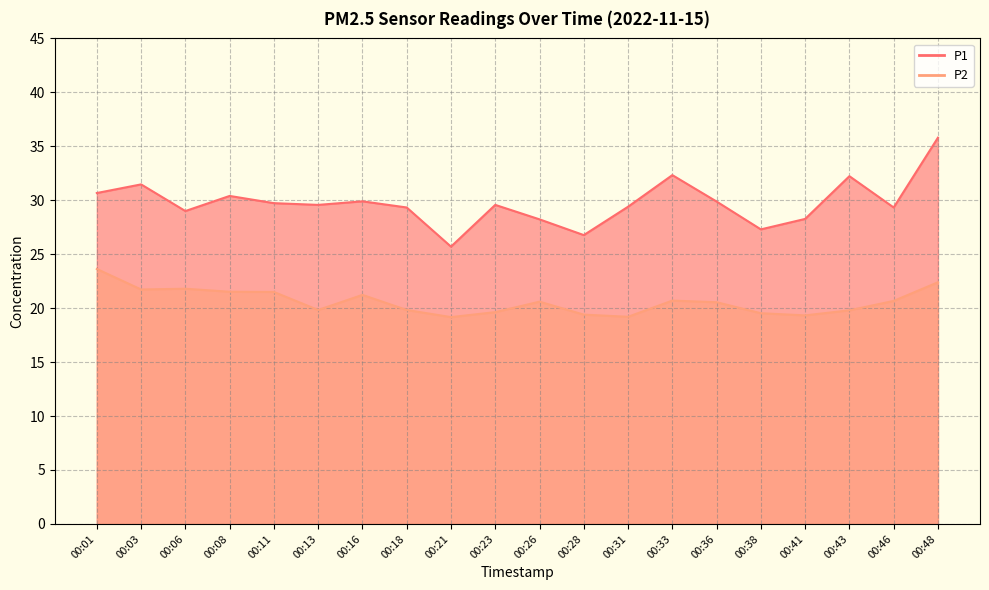

At which label is P1 closest to 30?

00:16